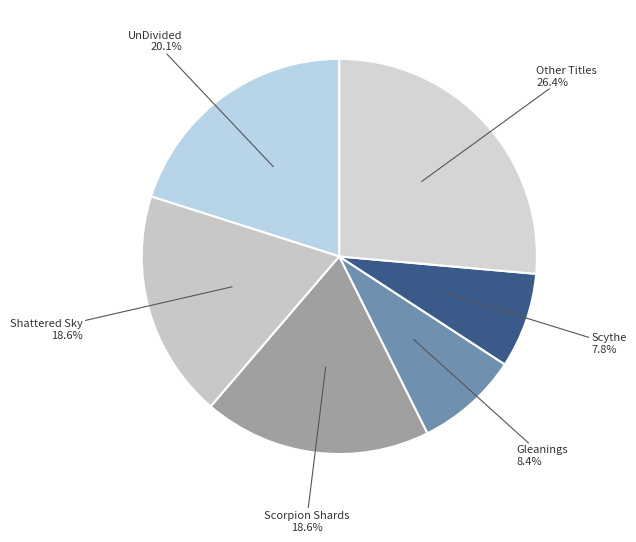

How many slices are in this pie chart?

6